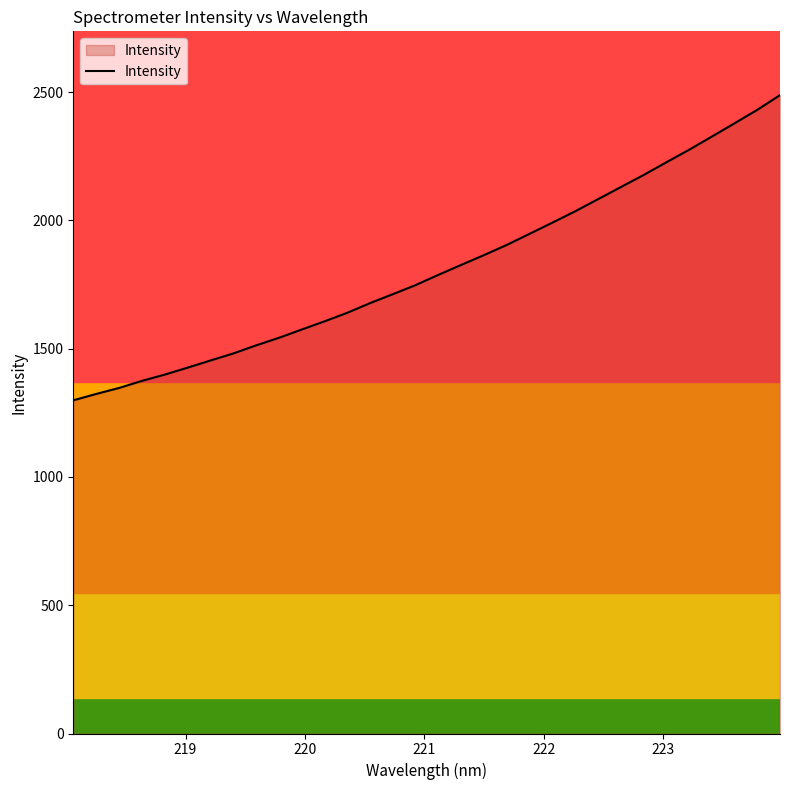

What is the greatest value displayed?

2488.6